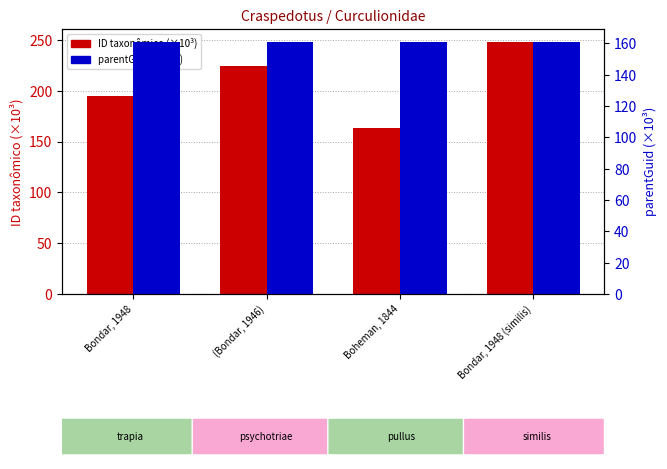

At which label is parentGuid (×10³) closest to 161?

Bondar, 1948